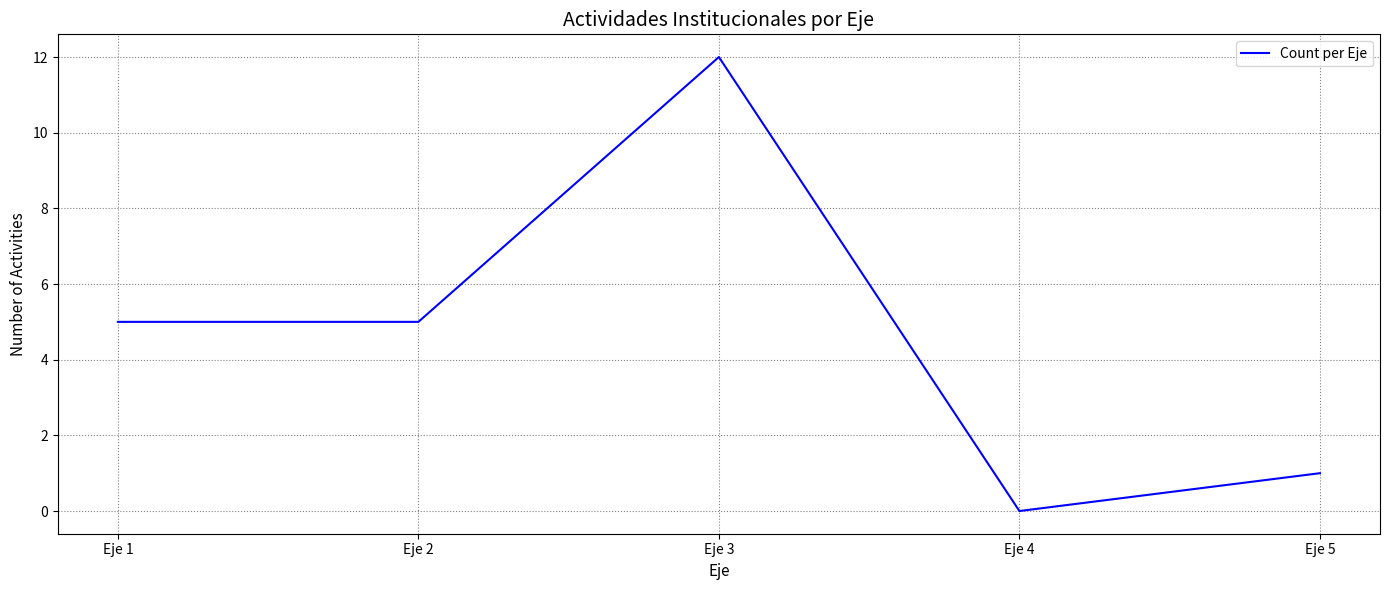

The value at Eje 5 is 1. True or false?

True